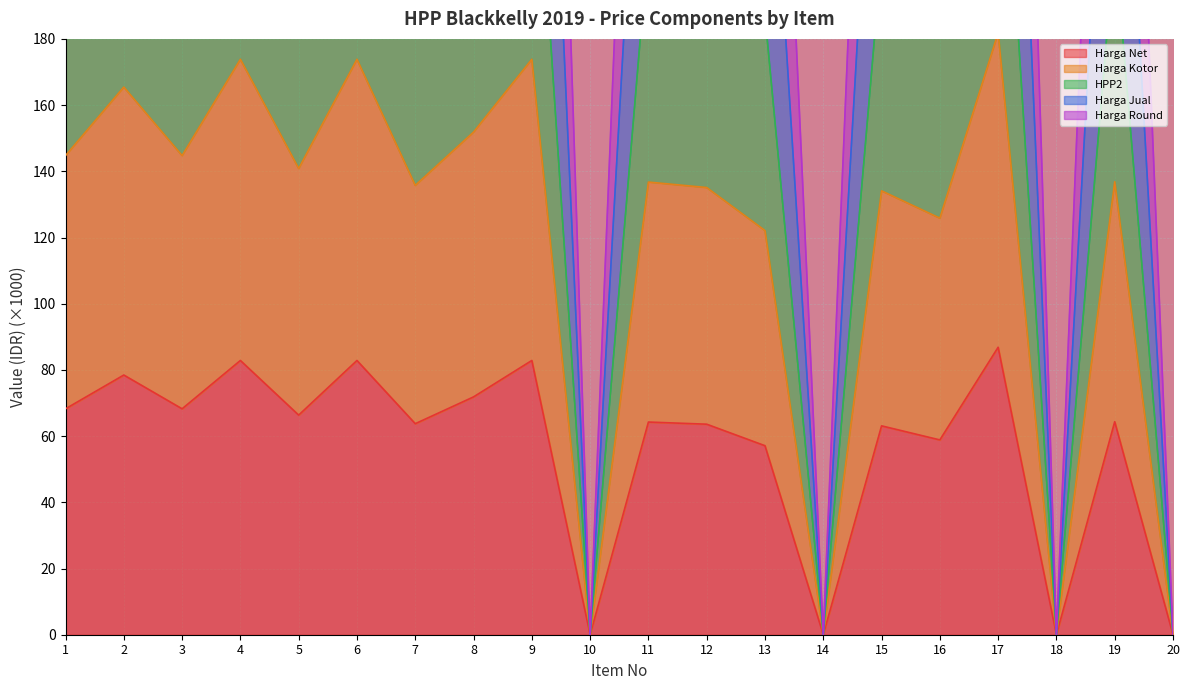

Reading left to right, list all the values displayed in this chart.

Harga Net: 68.2	78.5	68.2	82.8	66.3	82.8	63.8	71.8	82.8	0.0	64.2	63.6	57.1	0.0	63.1	58.9	86.8	0.0	64.3	0.0
Harga Kotor: 455.4	518.8	455.4	543.5	443.5	543.5	428.2	476.8	543.5	0.0	431.2	425.5	386.2	0.0	422.5	398.0	567.8	0.0	431.3	0.0
HPP2: 330.5	376.7	330.5	394.9	321.8	394.9	310.6	346.1	394.9	0.0	312.8	308.7	280.0	0.0	306.5	288.6	412.6	0.0	312.9	0.0
Harga Jual: 221.2	252.4	221.2	264.9	215.3	264.9	207.8	231.8	264.9	0.0	209.2	206.6	187.1	0.0	205.1	192.8	276.9	0.0	209.3	0.0
Harga Round: 144.8	165.4	144.8	173.8	140.8	173.8	135.8	151.8	173.8	0.0	136.8	135.1	122.1	0.0	134.1	125.8	181.8	0.0	136.8	0.0